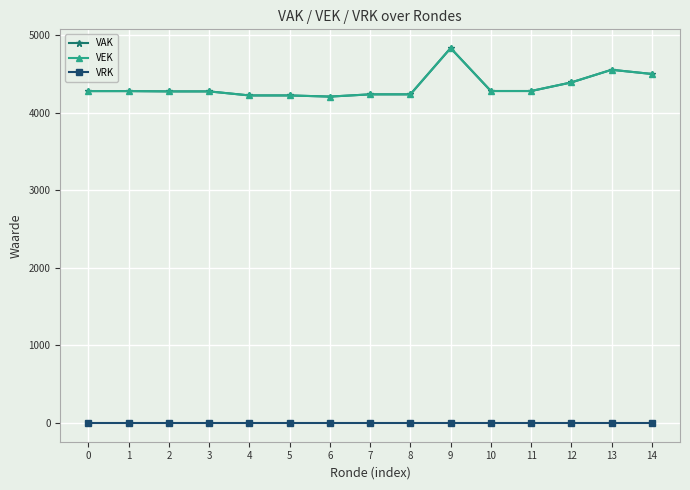

Reading left to right, what are all the values shown in this chart?

VAK: 0=4282	1=4282	2=4278	3=4278	4=4226	5=4226	6=4211	7=4240	8=4240	9=4837	10=4283	11=4283	12=4394	13=4557	14=4503
VEK: 0=4282	1=4282	2=4278	3=4278	4=4226	5=4226	6=4211	7=4240	8=4240	9=4837	10=4283	11=4283	12=4394	13=4557	14=4503
VRK: 0=0	1=0	2=0	3=0	4=0	5=0	6=0	7=0	8=0	9=0	10=0	11=0	12=0	13=0	14=0